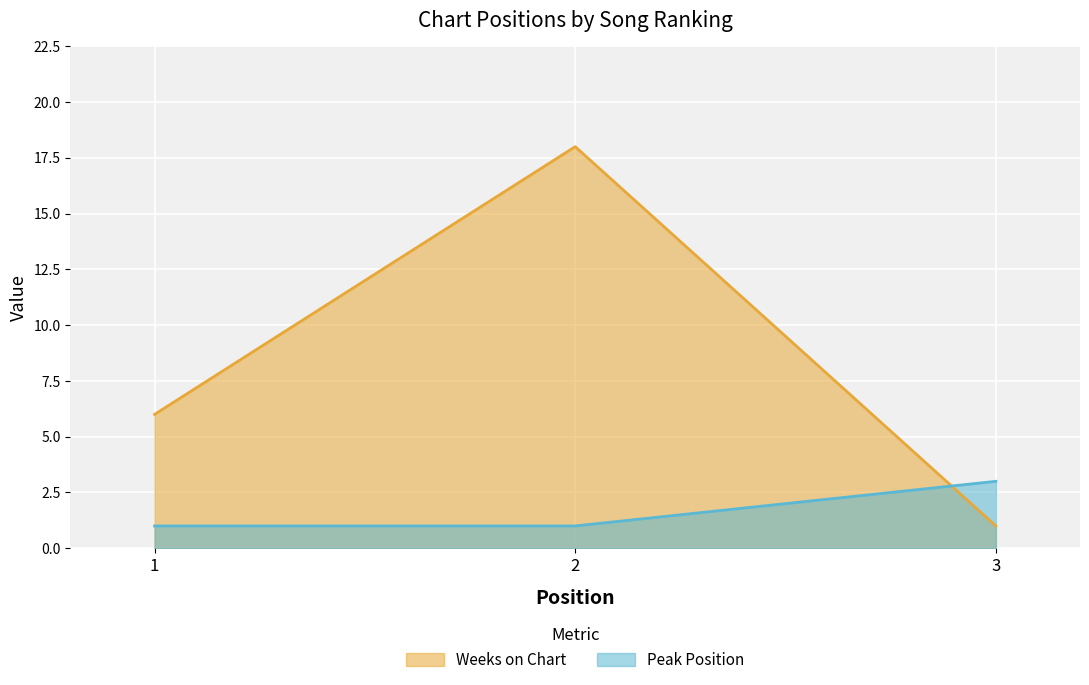

Rank the series at 3 from highest to lowest value.

Peak Position, Weeks on Chart